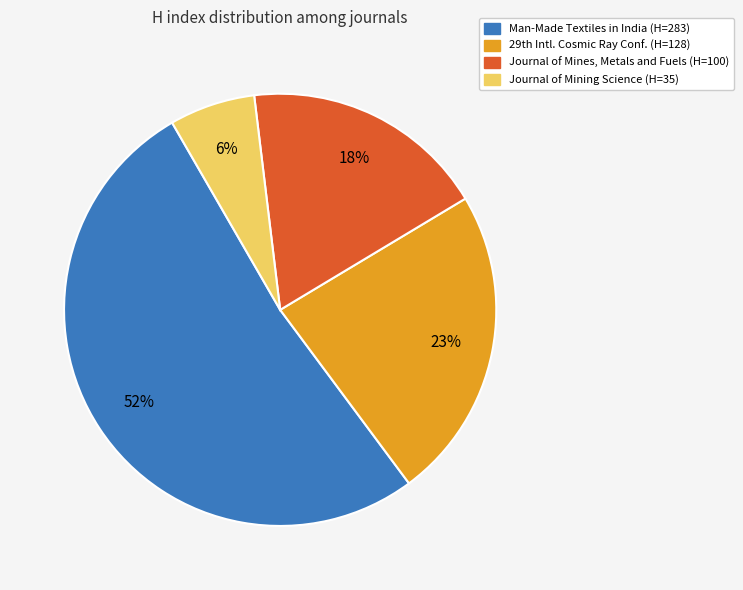

To the nearest percent, what is the average slice percentage?

25%